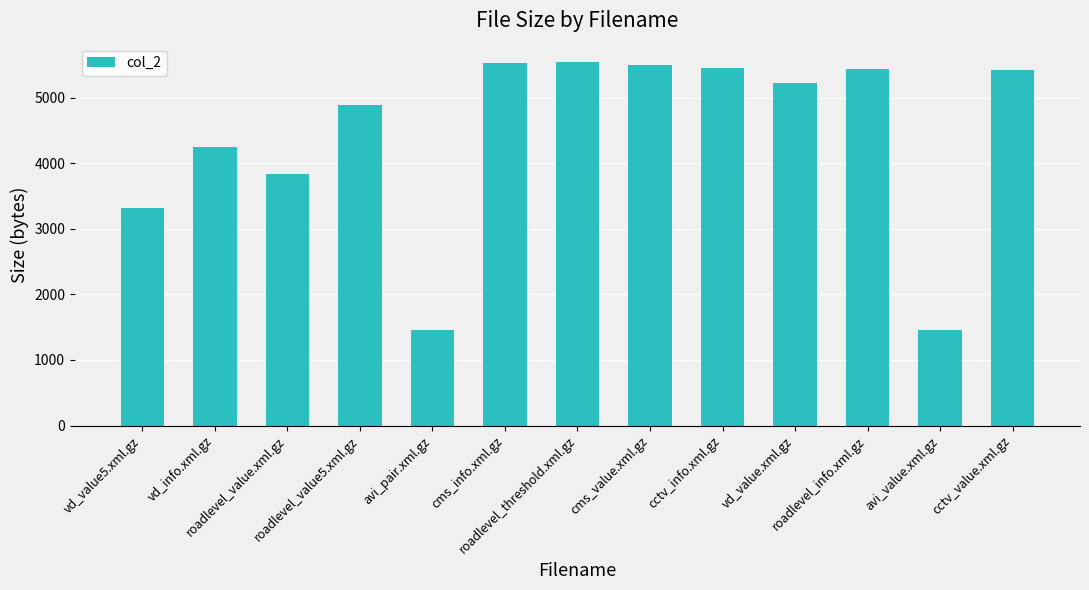

True or false: the data shows 6377 at vd_info.xml.gz.

False